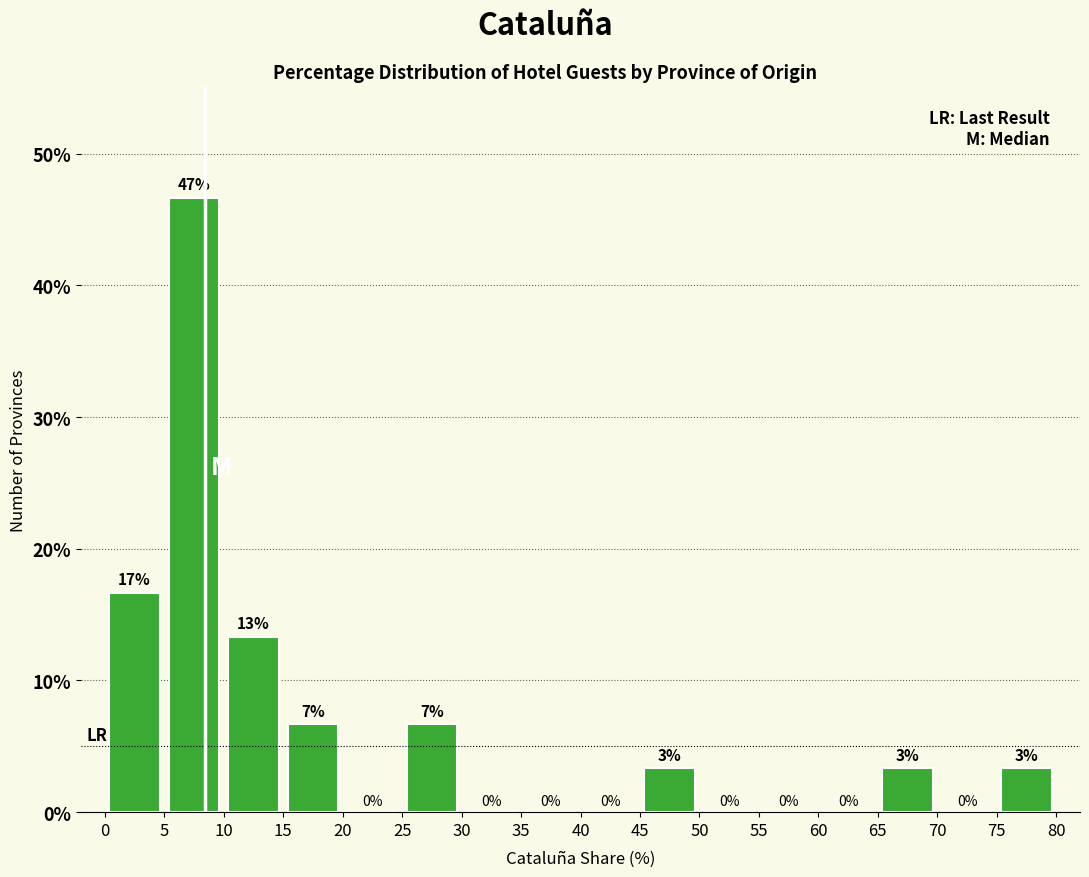

Over which range of the x-axis is the bar tallest?

5 to 10